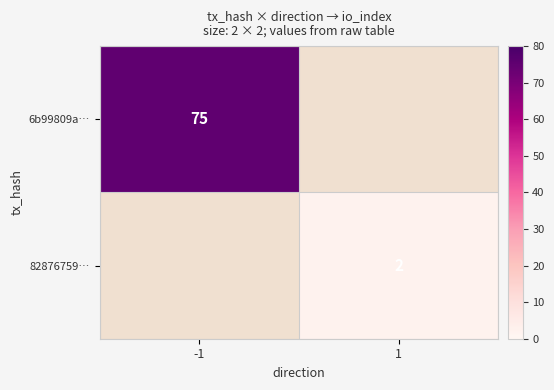

The 82876759… series shows 0.5 at 1. True or false?

False